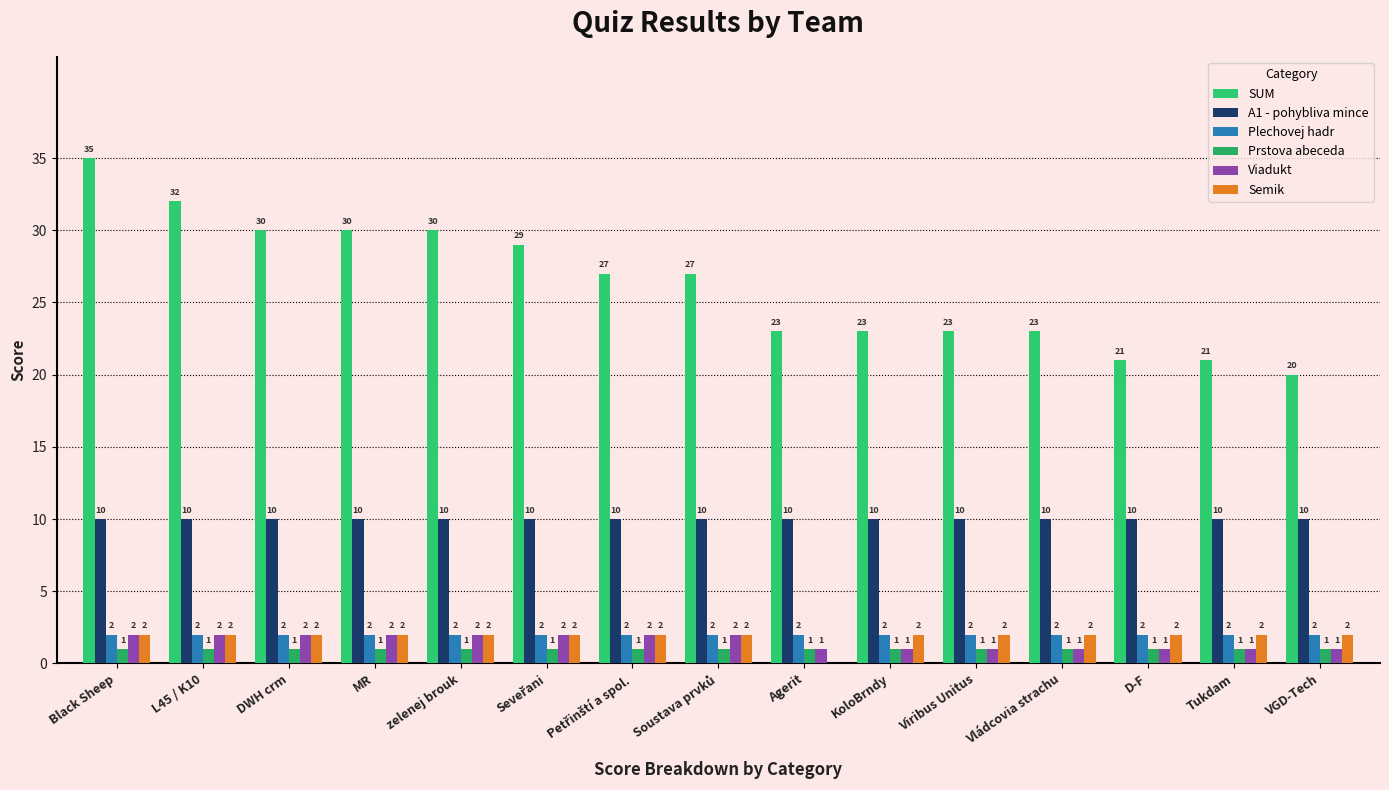

How many groups of bars are there?

15